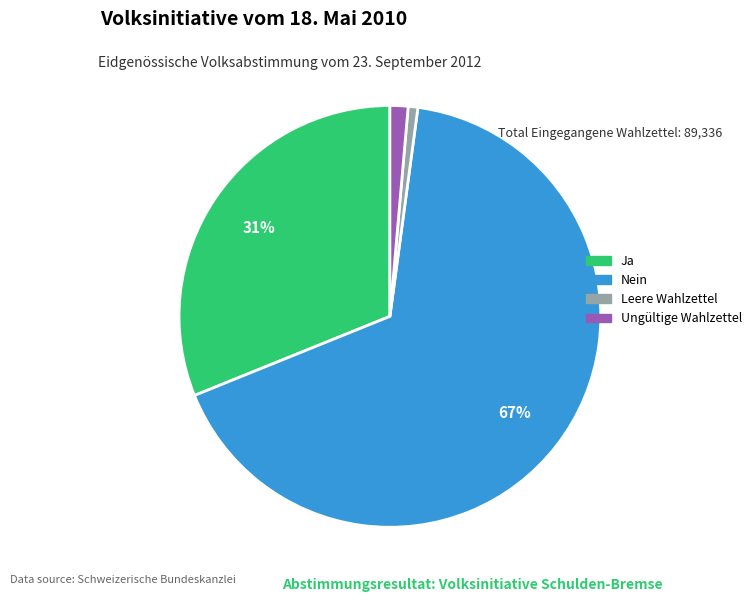

Count the number of slices in the pie.

4